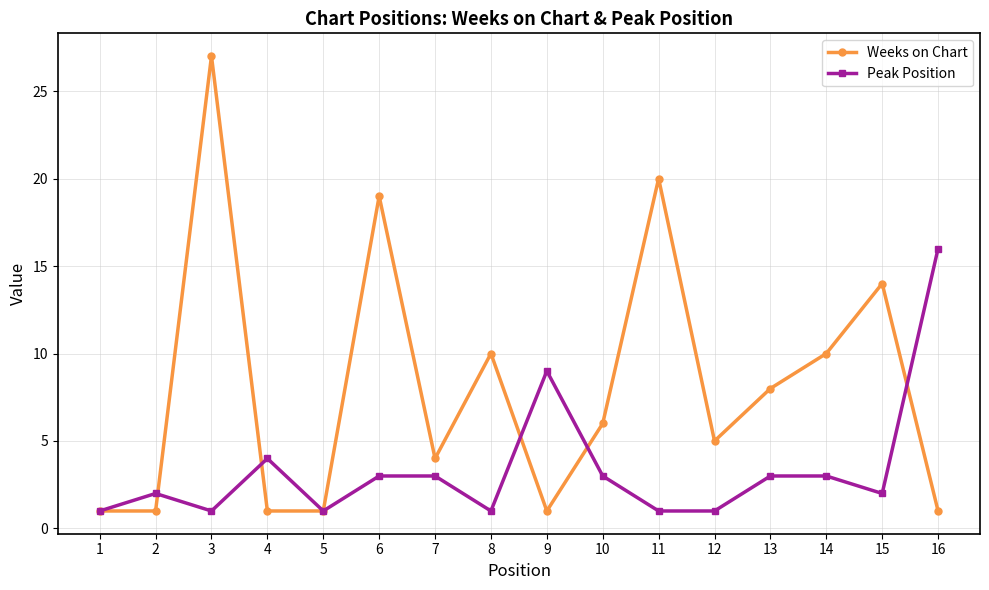

Which series has the widest spread of values?

Weeks on Chart